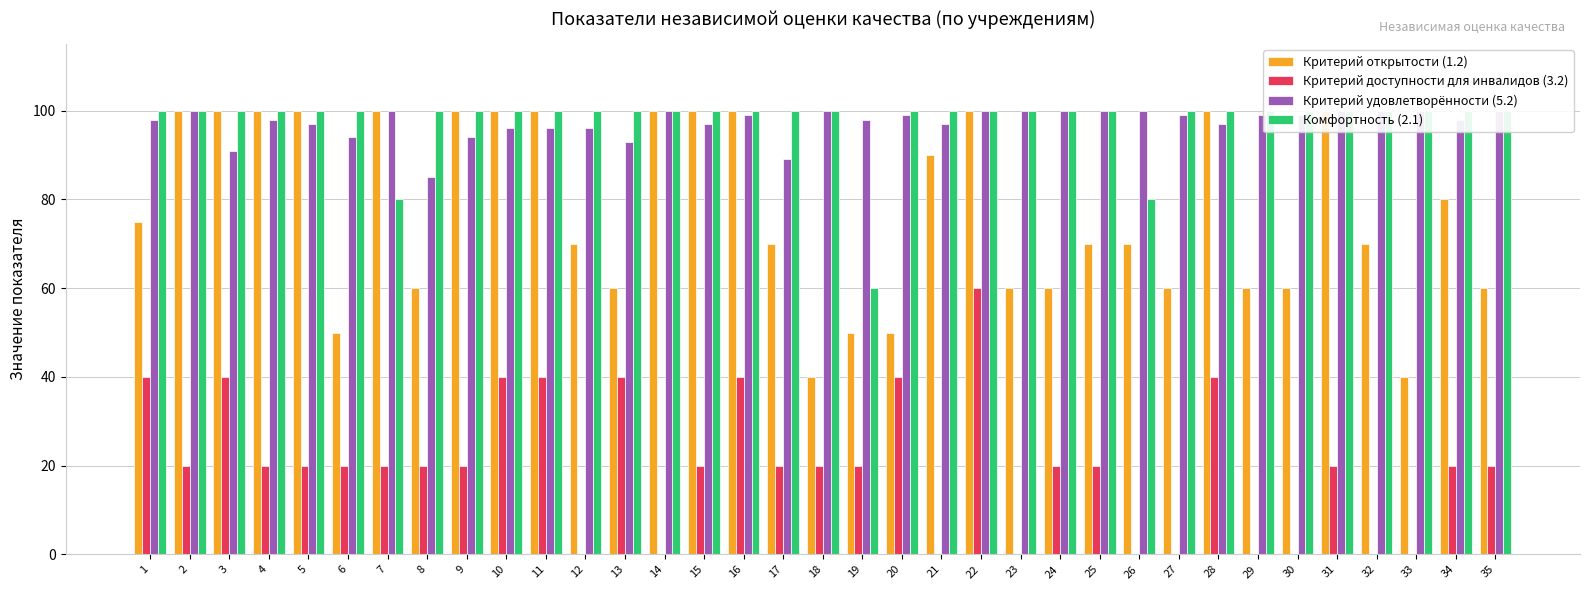

Does the chart contain stacked bars?

No